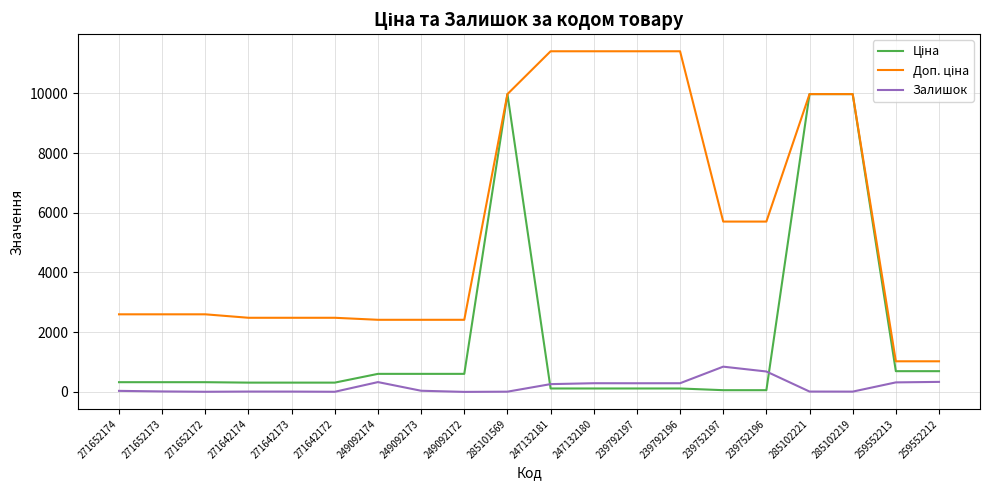

What is the highest value of the Залишок series?

845.0